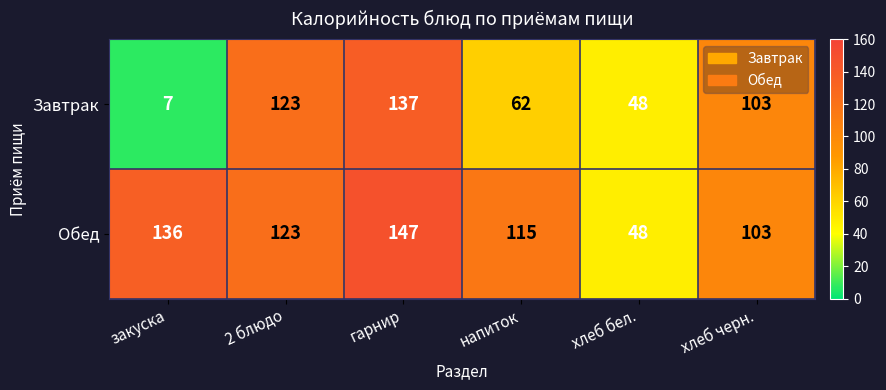

The Завтрак series shows 47 at 2 блюдо. True or false?

False